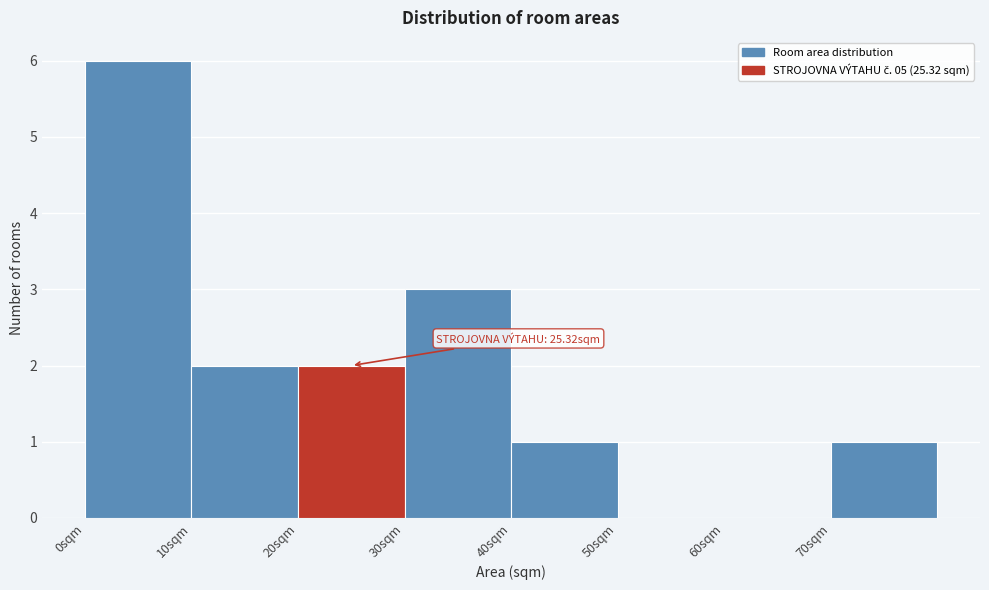

Which range on the x-axis has the tallest bar?

0 to 10